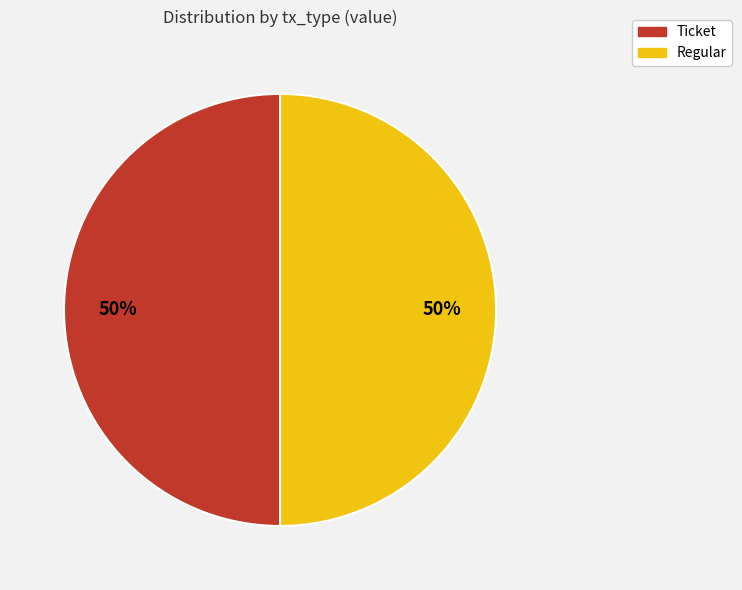

To the nearest percent, what is the average slice percentage?

50%